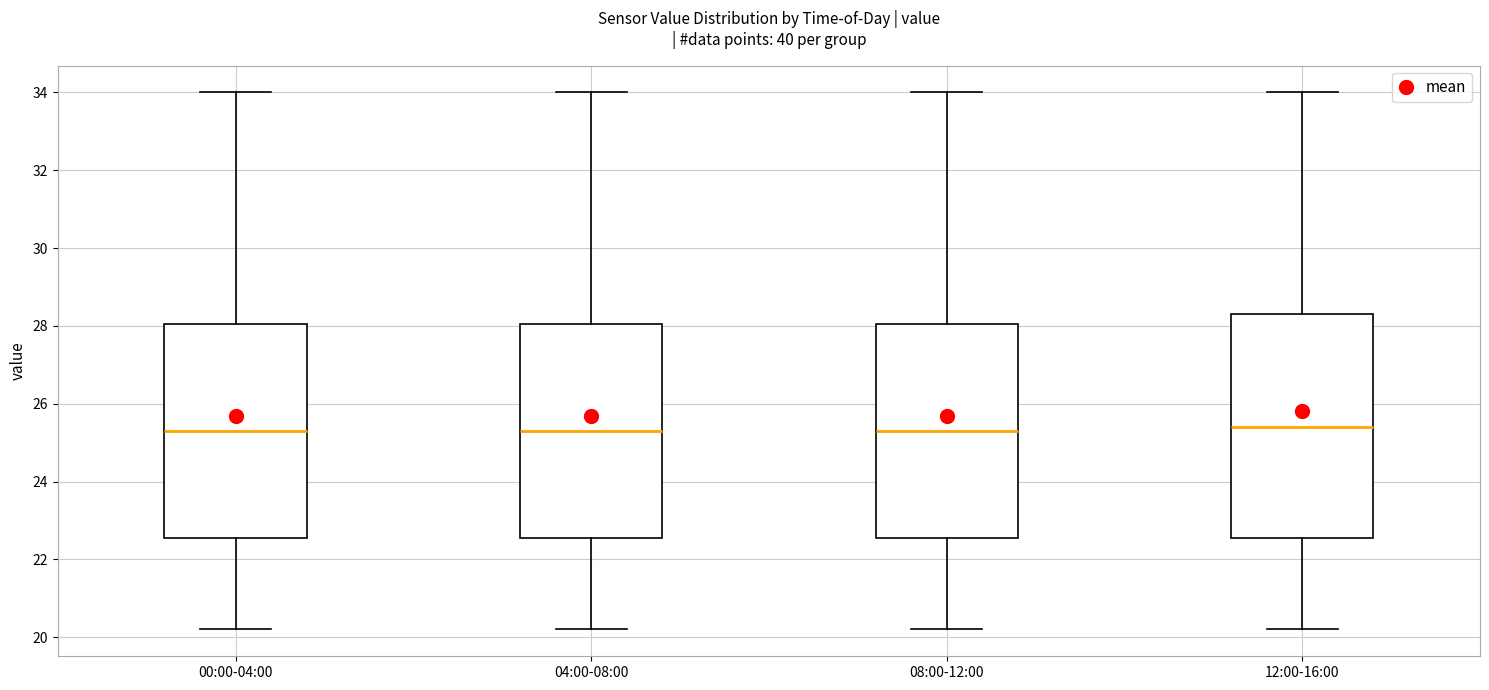

Reading left to right, transcribe this box plot: for each box, give where its median line is, the range the box spans, and where its two whiskers end, as read against the y-axis. The values are not printed on the chart, so give them approximately, as read against the axis.

00:00-04:00: median 25.4, box 22.6 to 28.0, whiskers 20.2 to 34.0
04:00-08:00: median 25.4, box 22.6 to 28.0, whiskers 20.2 to 34.0
08:00-12:00: median 25.4, box 22.6 to 28.0, whiskers 20.2 to 34.0
12:00-16:00: median 25.4, box 22.6 to 28.4, whiskers 20.2 to 34.0